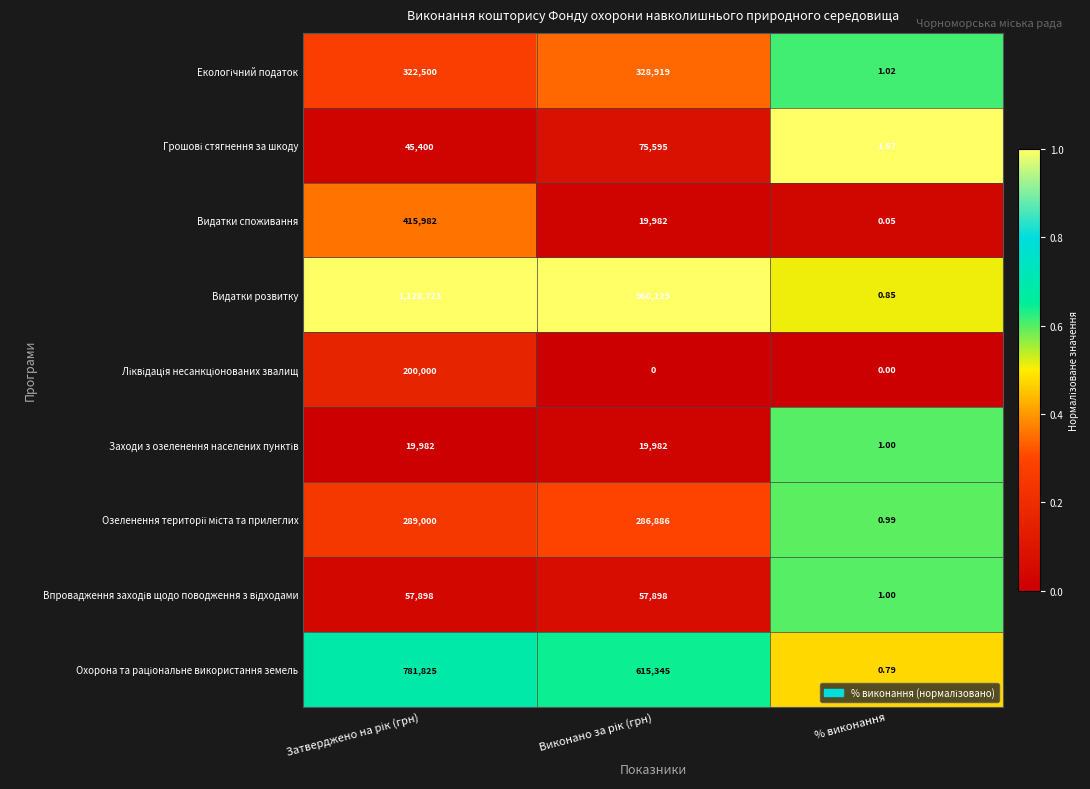

Which series has the largest total across all categories?

Видатки розвитку